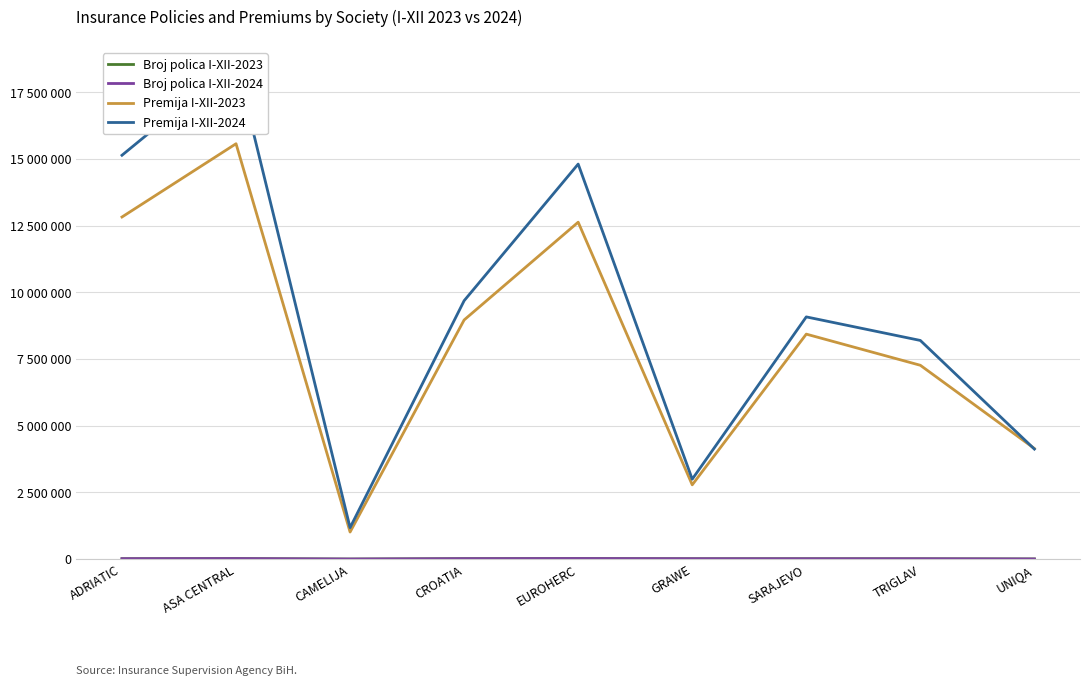

True or false: Premija I-XII-2023 and Broj polica I-XII-2024 cross at least once.

False